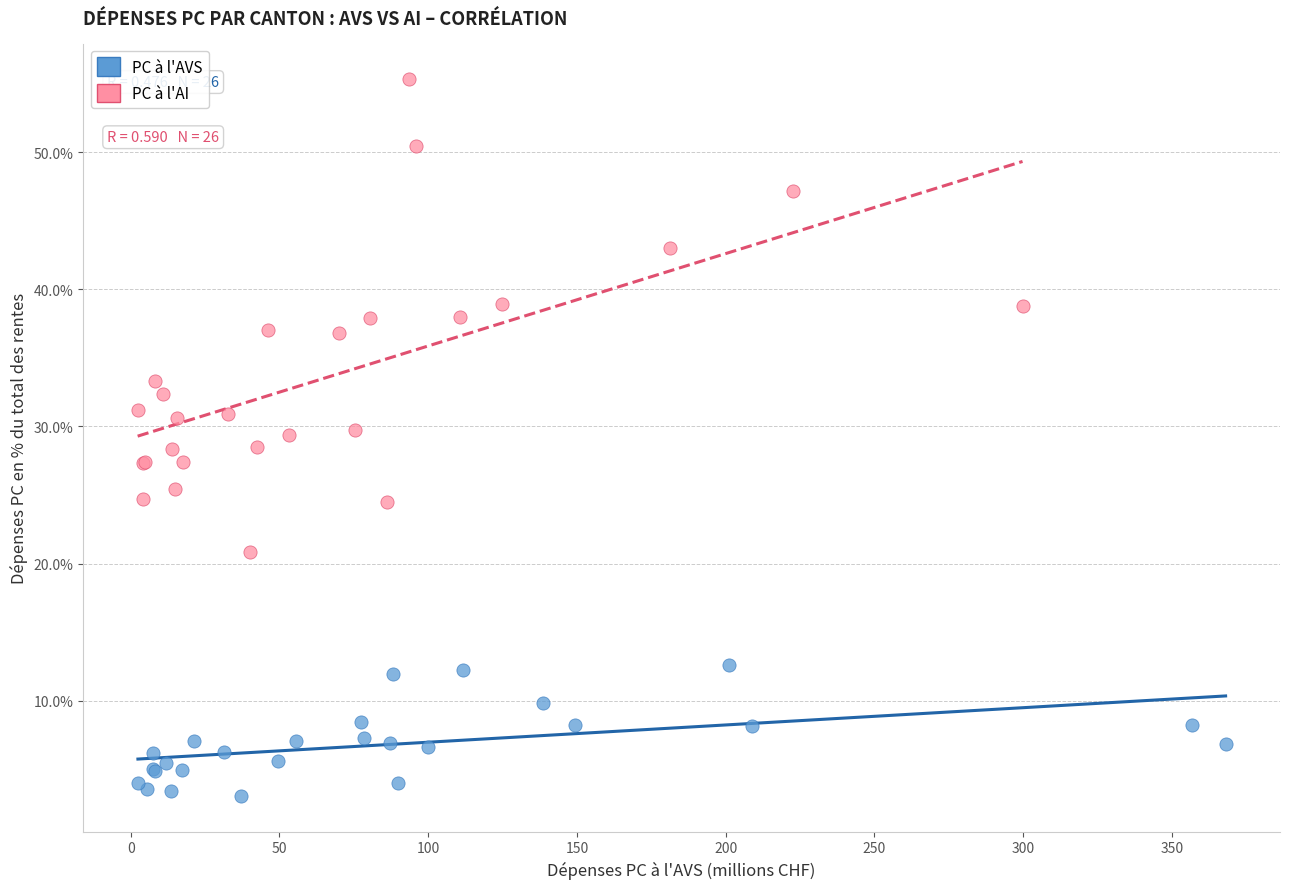

What are all the series names shown in the legend?

PC à l'AVS, PC à l'AI